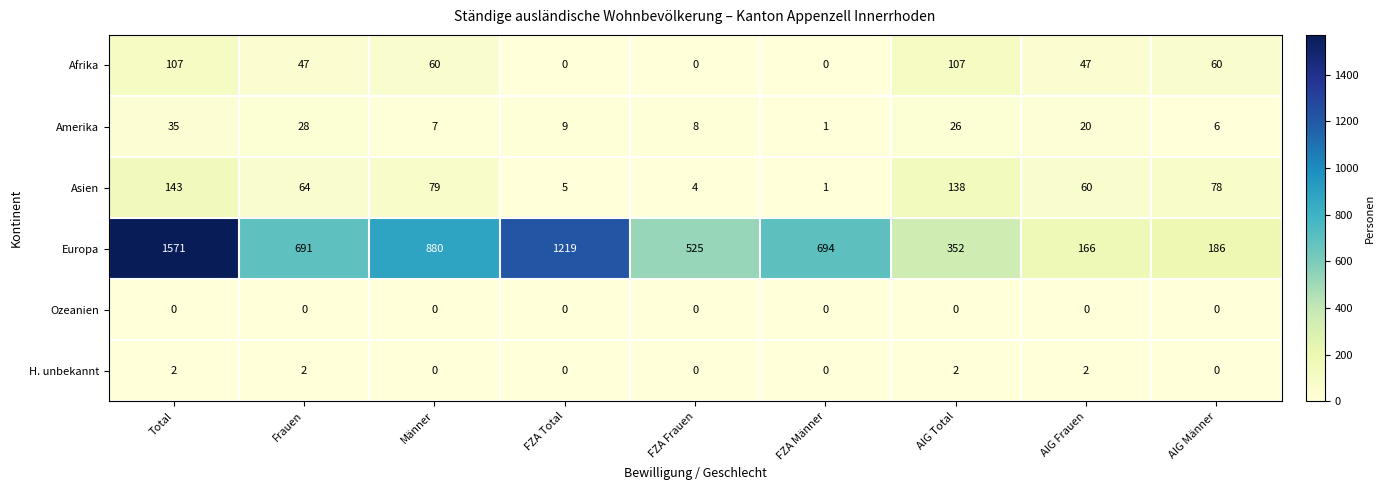

At how many categories does at least one series exceed 1499?

1